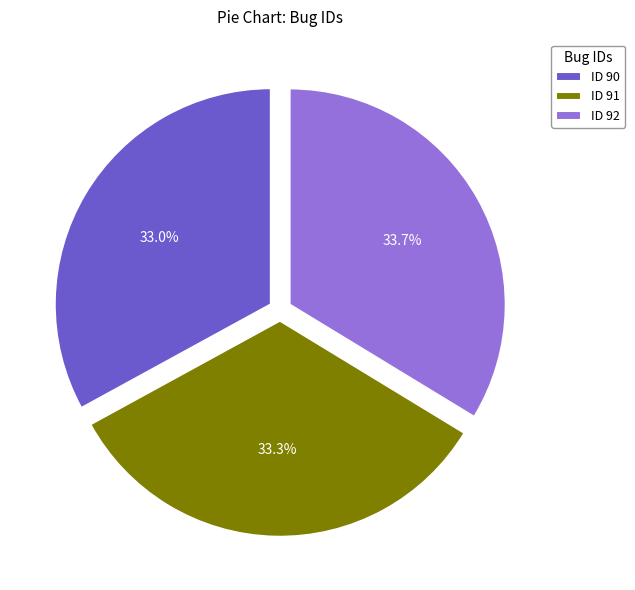

To the nearest percent, what is the difference between the largest and smallest slice percentages?

1%